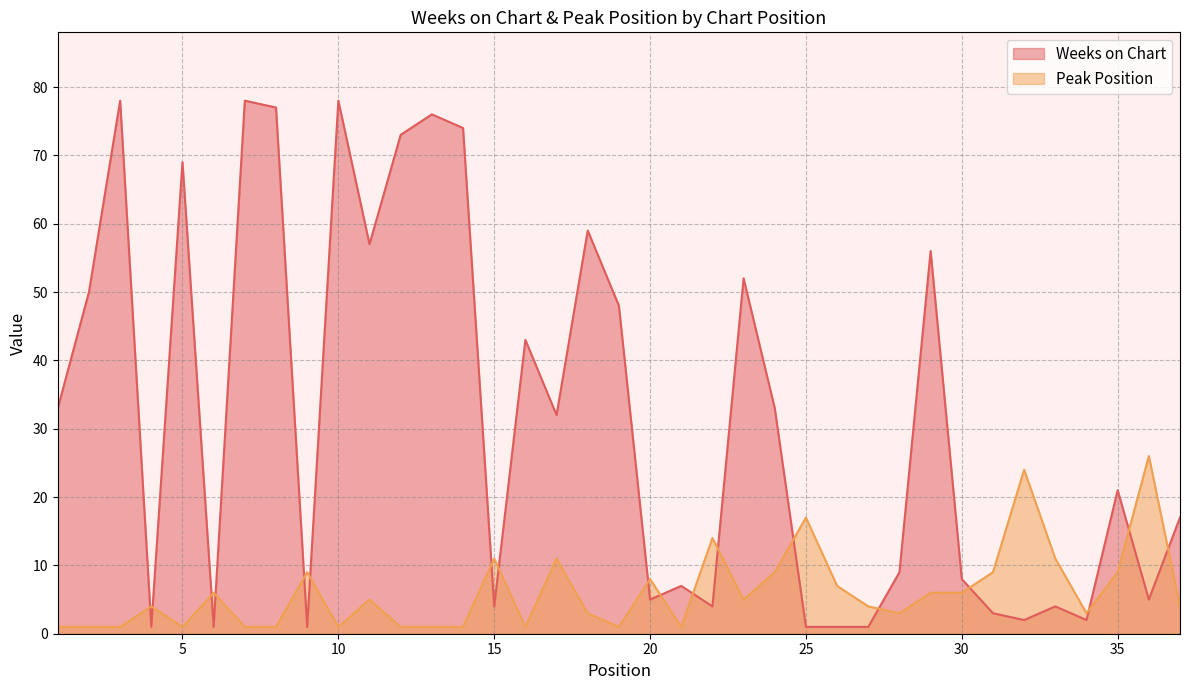

Where does the Peak Position series first go above 4?

6